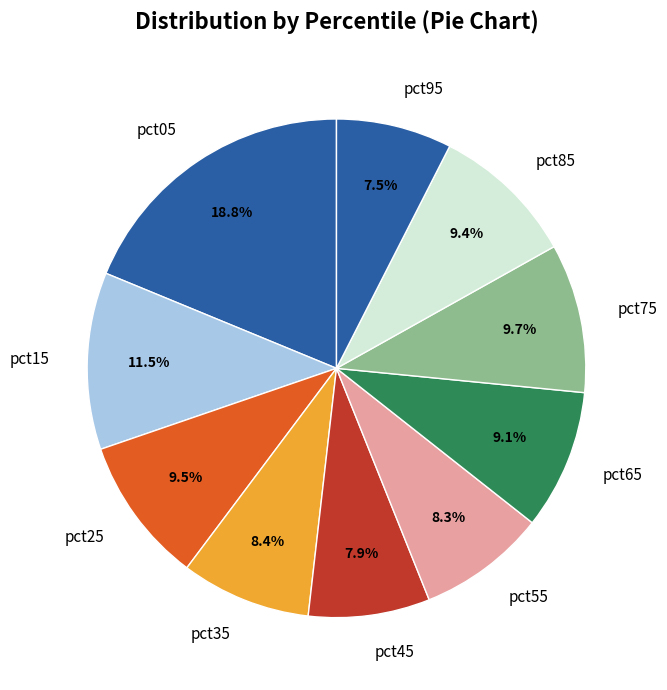

Approximately how many times larger is the value at pct25 compared to pct35?

1.1